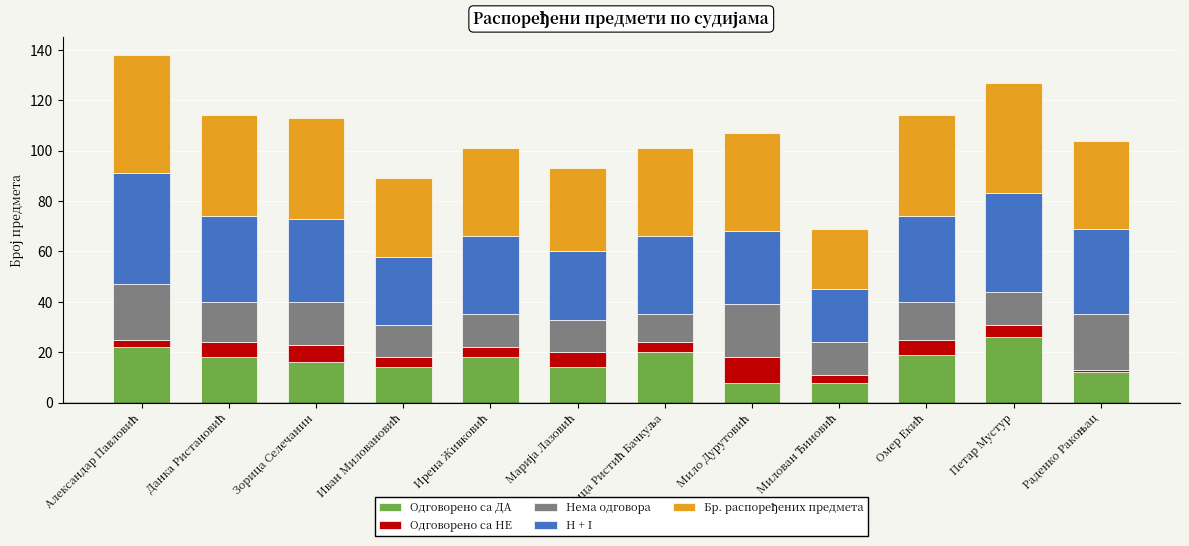

What is the sum of all Одговорено са ДА values?

195